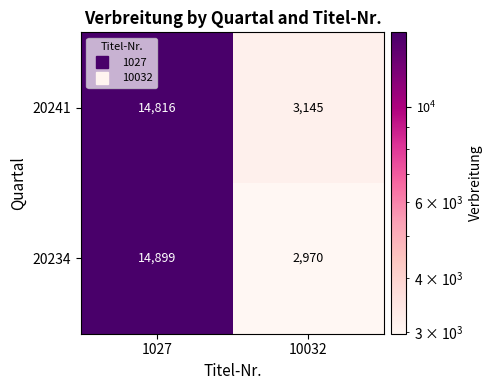

Reading left to right, extract all data points from this chart.

20241: 1027=14816	10032=3145
20234: 1027=14899	10032=2970